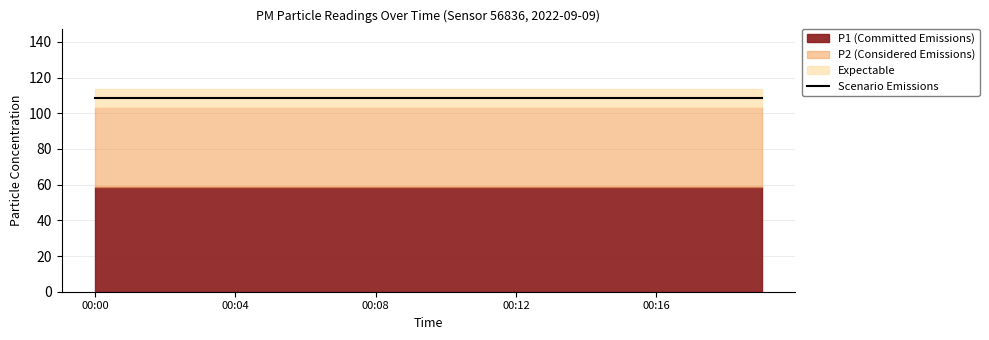

True or false: P1 and P2 intersect in this chart.

False